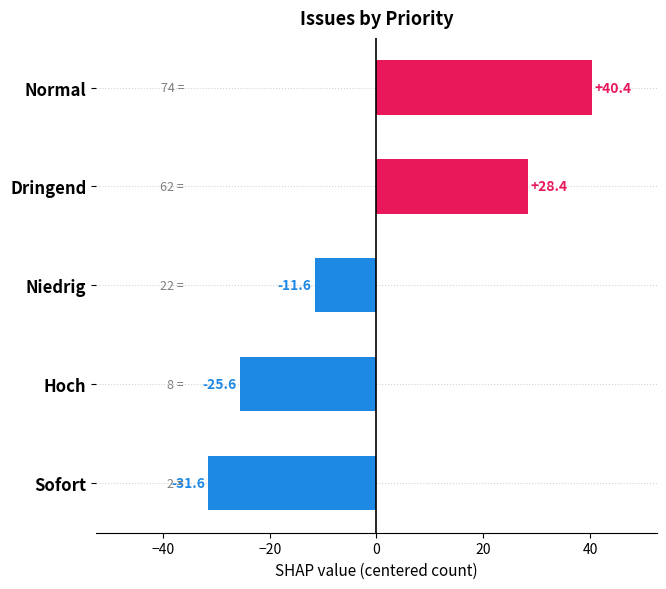

What value does the data have at Hoch?

-25.6